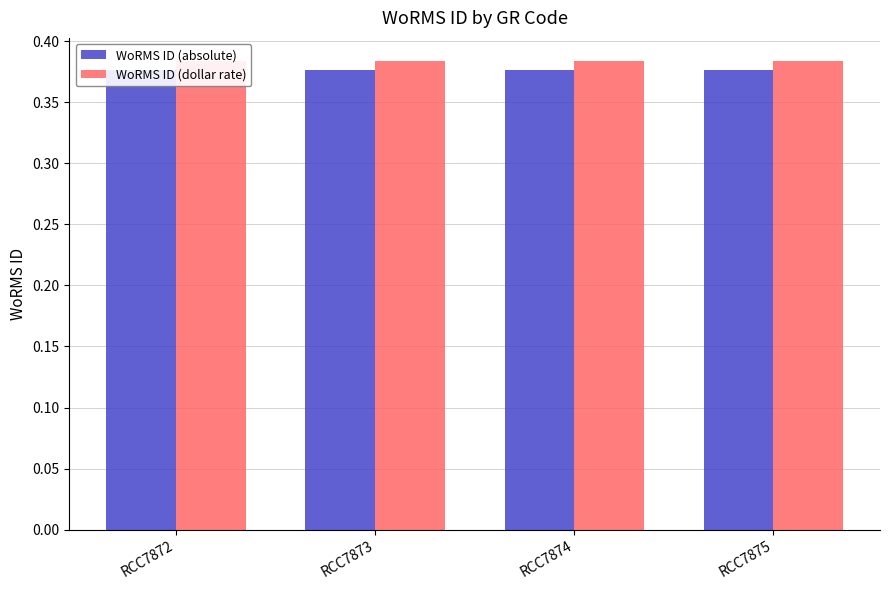

At which category is the sum across all series the highest?

RCC7872